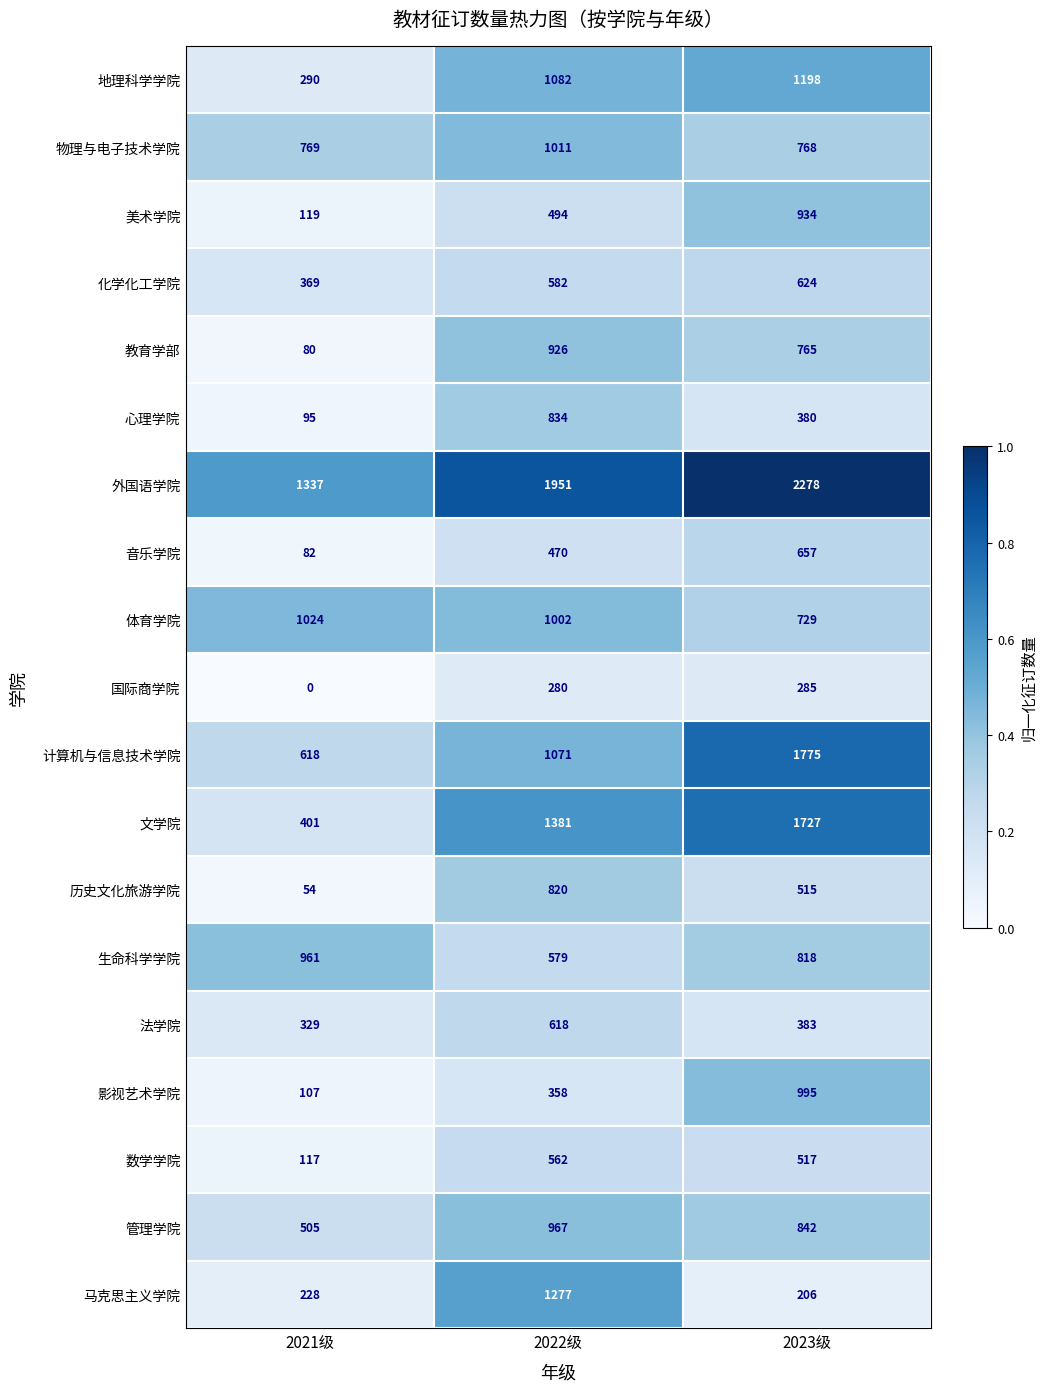

The 化学化工学院 series shows 789 at 2022级. True or false?

False